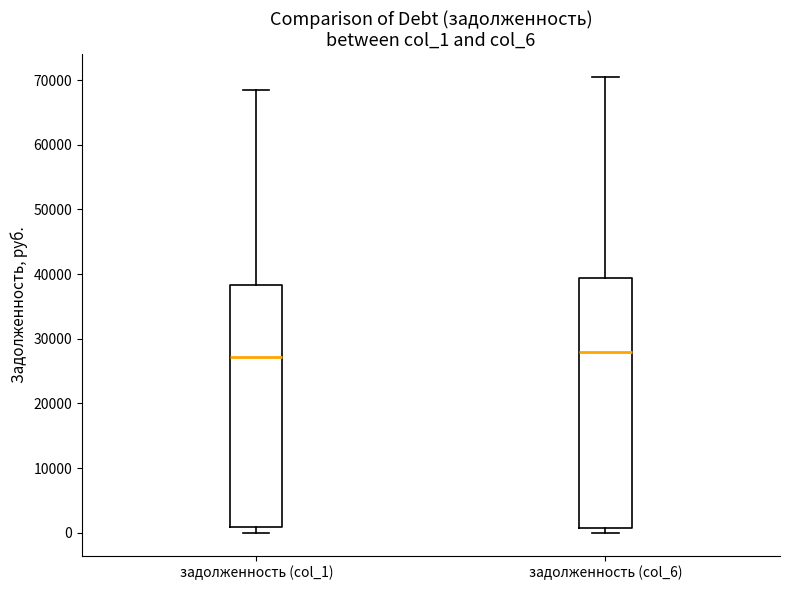

Where is the upper edge of the box for задолженность (col_6) on the y-axis? The values are not printed on the chart, so give them approximately, as read against the axis.

39000